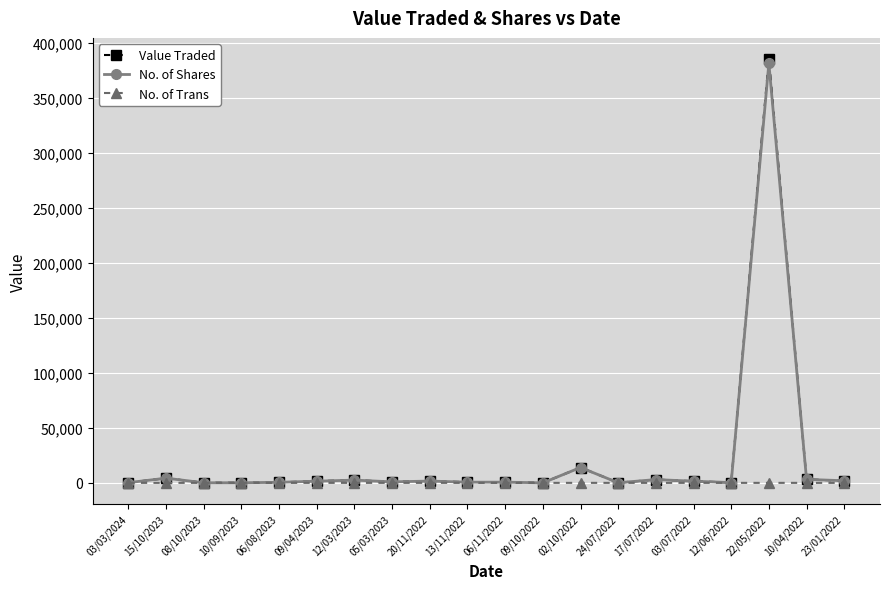

What is the label of the 1st point from the left?

03/03/2024